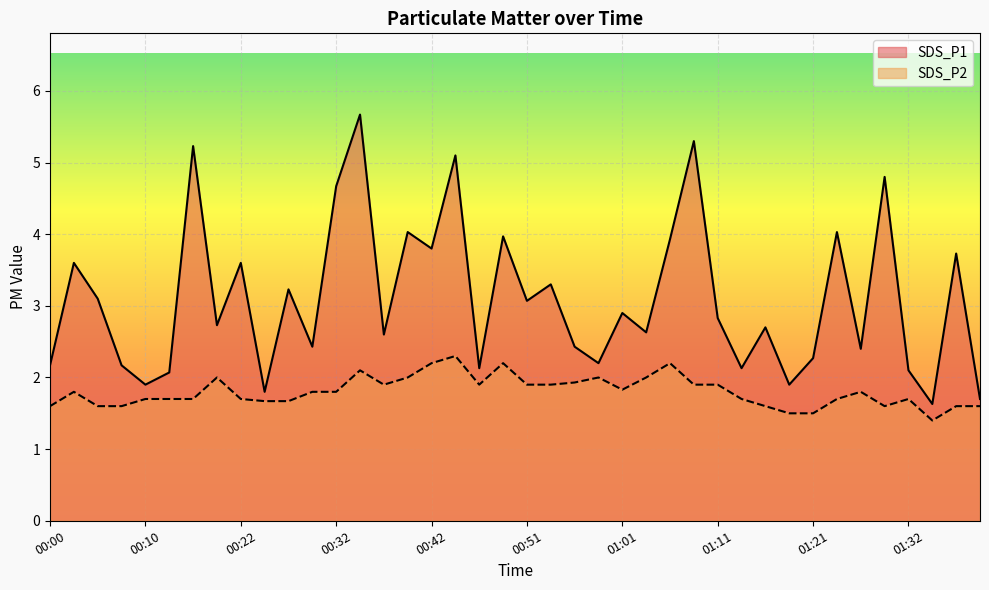

What is the label of the 6th point from the right?

01:26